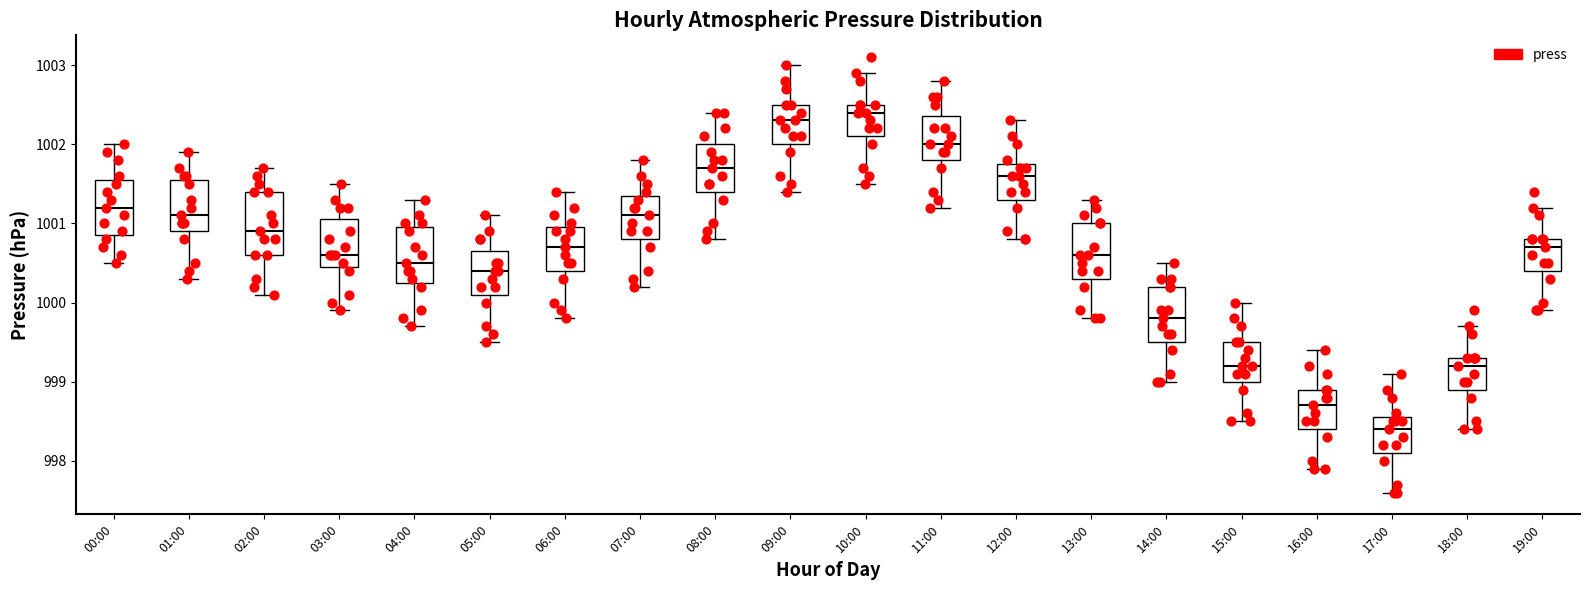

Reading left to right, read every box against the y-axis: the position of its median line, the range the box covers, and the ends of its whiskers. The values are not printed on the chart, so give them approximately, as read against the axis.

00:00: median 1001.2, box 1000.9 to 1001.6, whiskers 1000.5 to 1002.0
01:00: median 1001.1, box 1000.9 to 1001.6, whiskers 1000.3 to 1001.9
02:00: median 1000.9, box 1000.6 to 1001.4, whiskers 1000.1 to 1001.7
03:00: median 1000.6, box 1000.5 to 1001.1, whiskers 999.9 to 1001.5
04:00: median 1000.5, box 1000.3 to 1001.0, whiskers 999.7 to 1001.3
05:00: median 1000.4, box 1000.1 to 1000.7, whiskers 999.5 to 1001.1
06:00: median 1000.7, box 1000.4 to 1001.0, whiskers 999.8 to 1001.4
07:00: median 1001.1, box 1000.8 to 1001.4, whiskers 1000.2 to 1001.8
08:00: median 1001.7, box 1001.4 to 1002.0, whiskers 1000.8 to 1002.4
09:00: median 1002.3, box 1002.0 to 1002.5, whiskers 1001.4 to 1003.0
10:00: median 1002.4, box 1002.1 to 1002.5, whiskers 1001.5 to 1002.9
11:00: median 1002.0, box 1001.8 to 1002.4, whiskers 1001.2 to 1002.8
12:00: median 1001.6, box 1001.3 to 1001.8, whiskers 1000.8 to 1002.3
13:00: median 1000.6, box 1000.3 to 1001.0, whiskers 999.8 to 1001.3
14:00: median 999.8, box 999.5 to 1000.2, whiskers 999.0 to 1000.5
15:00: median 999.2, box 999.0 to 999.5, whiskers 998.5 to 1000.0
16:00: median 998.7, box 998.4 to 998.9, whiskers 997.9 to 999.4
17:00: median 998.4, box 998.1 to 998.6, whiskers 997.6 to 999.1
18:00: median 999.2, box 998.9 to 999.3, whiskers 998.4 to 999.7
19:00: median 1000.7, box 1000.4 to 1000.8, whiskers 999.9 to 1001.2